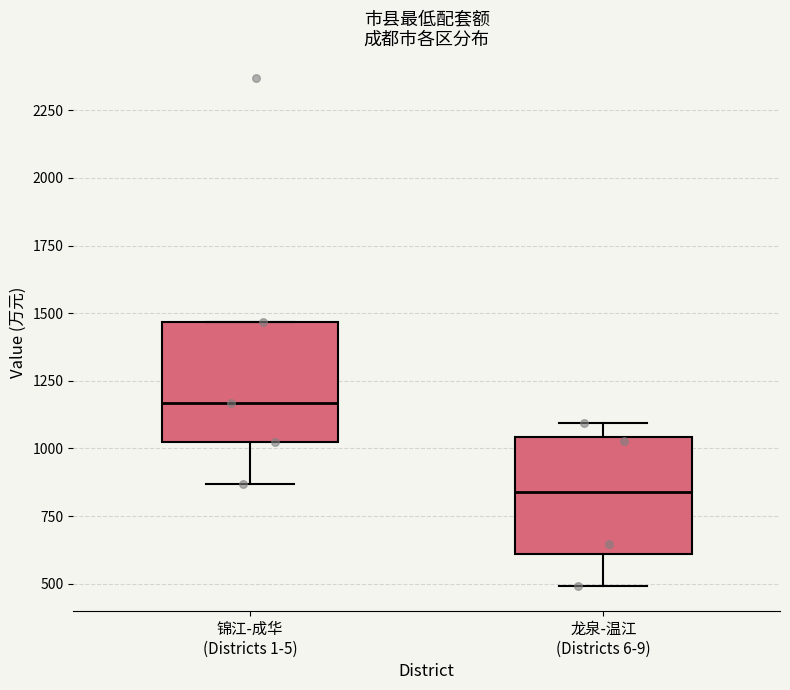

Where does the median line of the box for 龙泉-温江 (Districts 6-9) sit on the y-axis? The values are not printed on the chart, so give them approximately, as read against the axis.

850